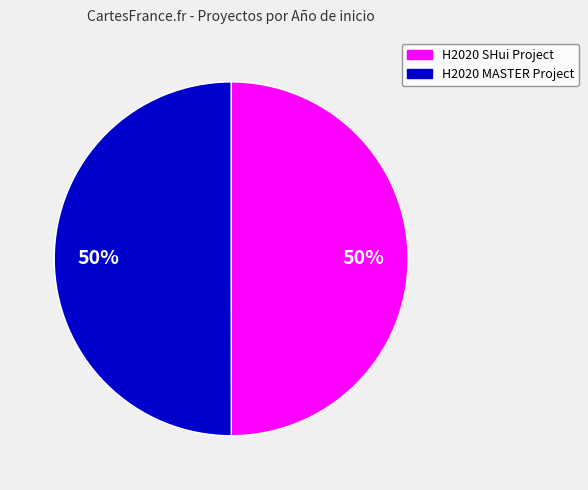

What percentage is the H2020 SHui Project slice, to the nearest percent?

50%